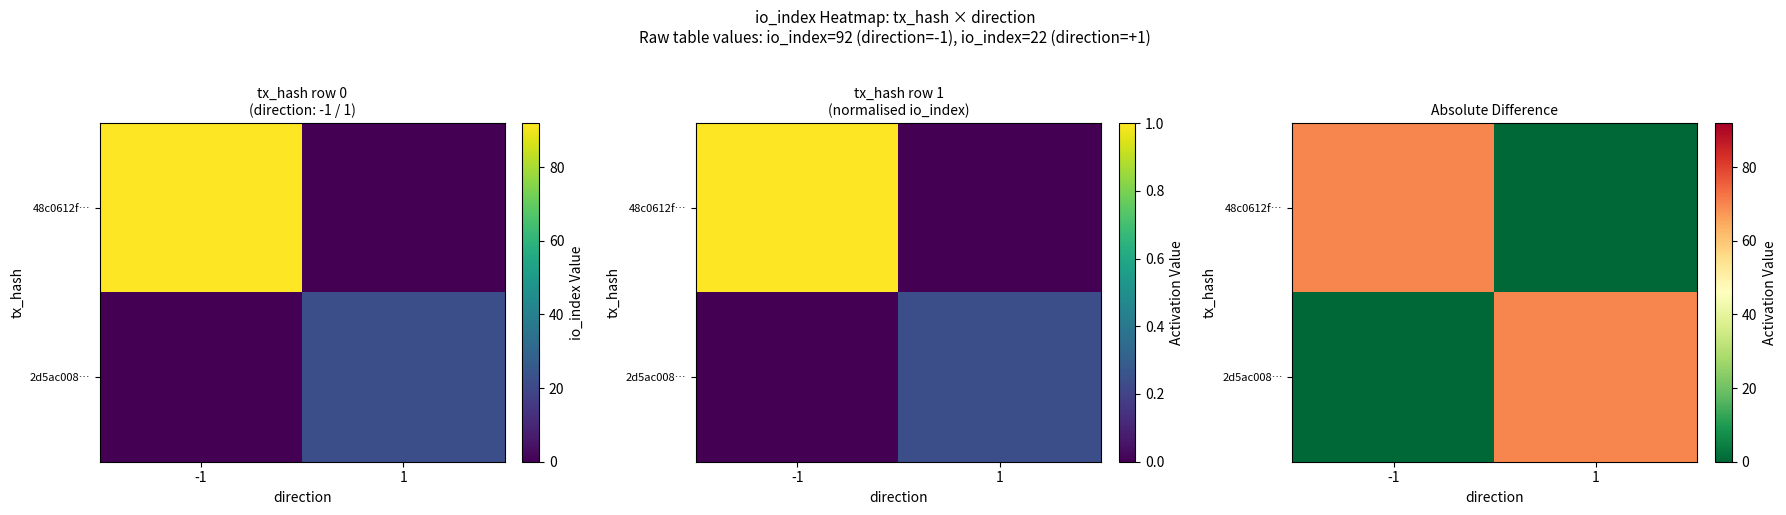

Rank the categories by 2d5ac008… value from lowest to highest.

-1, 1